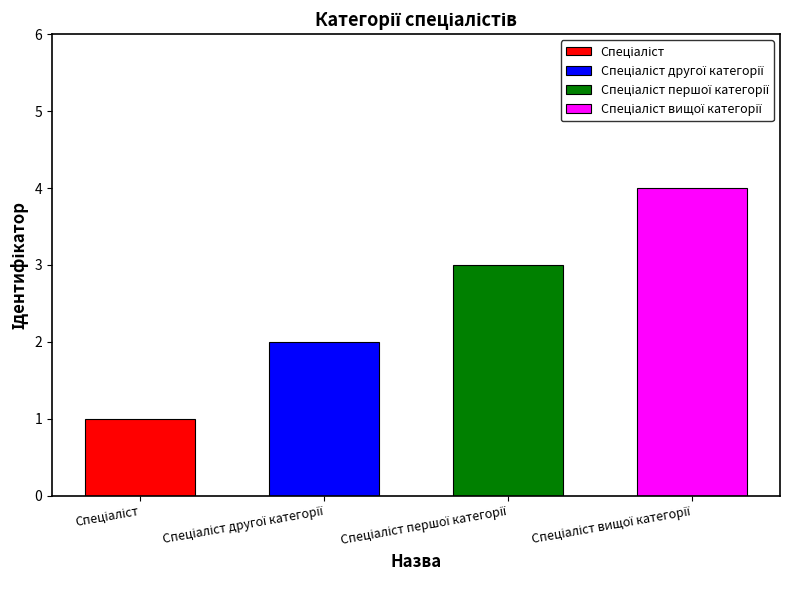

Reading left to right, what are all the values shown in this chart?

1	2	3	4